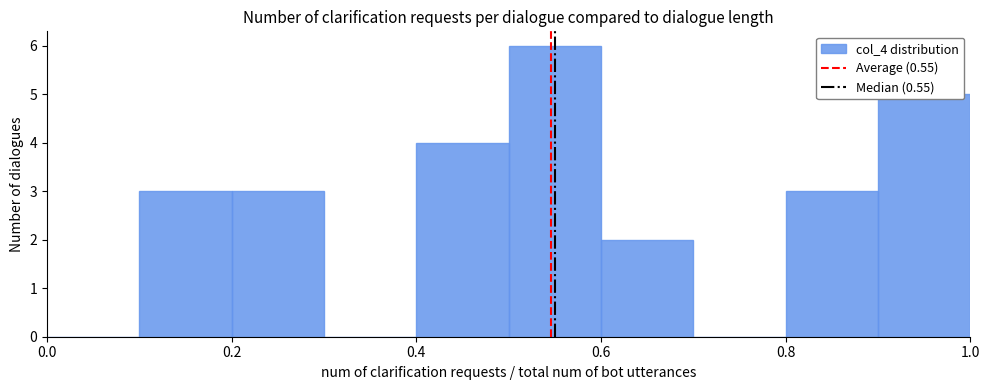

Which range on the x-axis has the tallest bar?

0.5 to 0.6